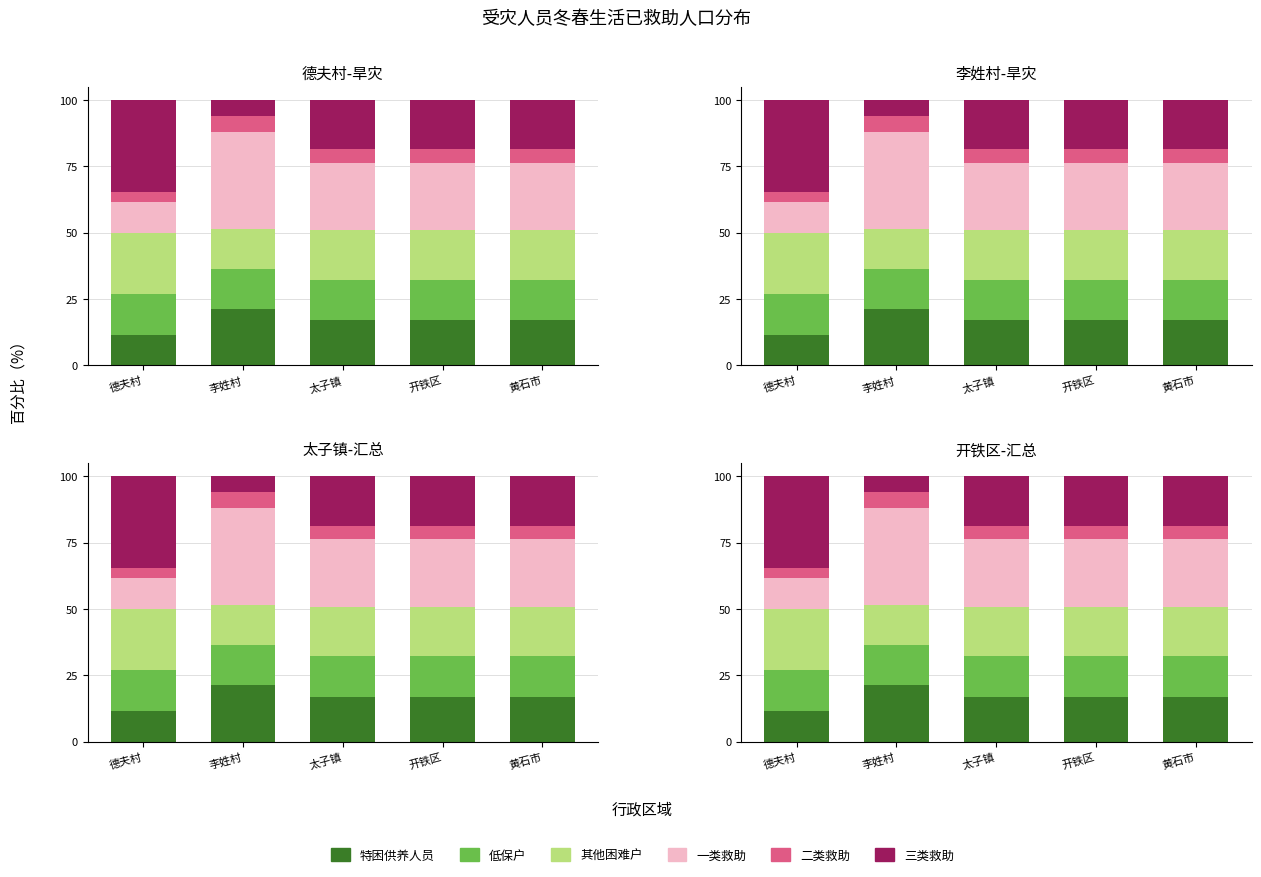

What is the label of the 1st bar from the right?

黄石市